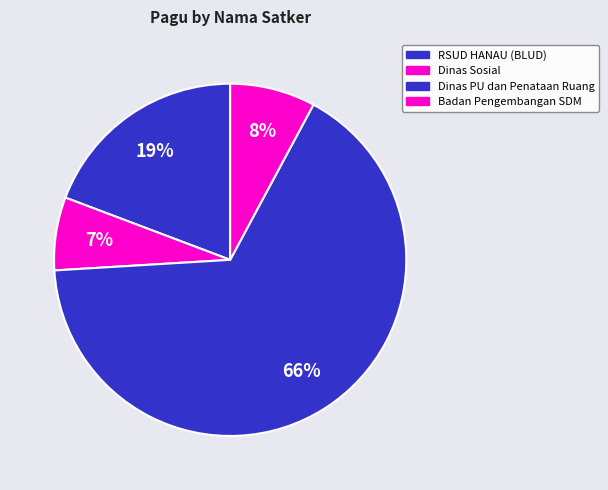

How many slices are in this pie chart?

4